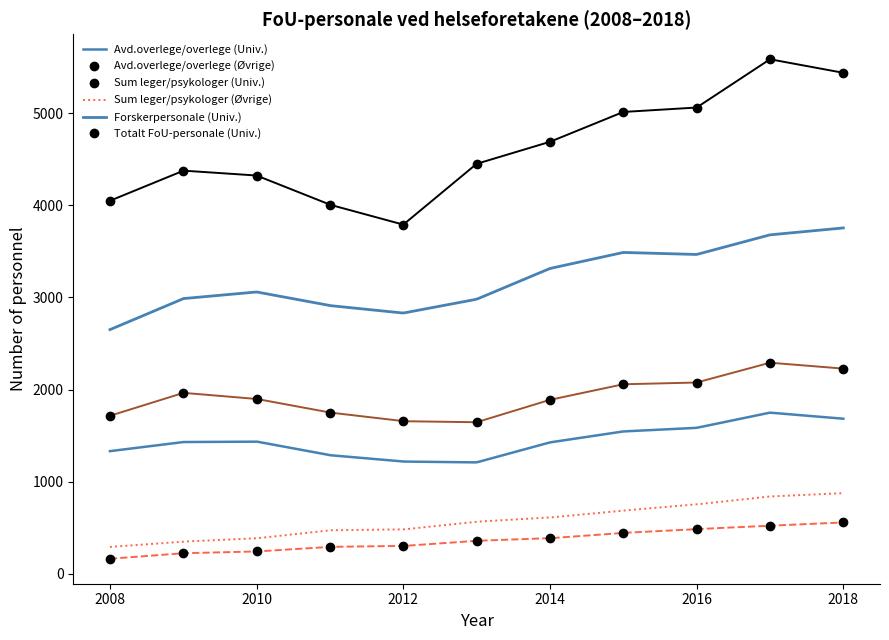

How many data points in Sum leger/psykologer (Univ.) are less than 1898?

5